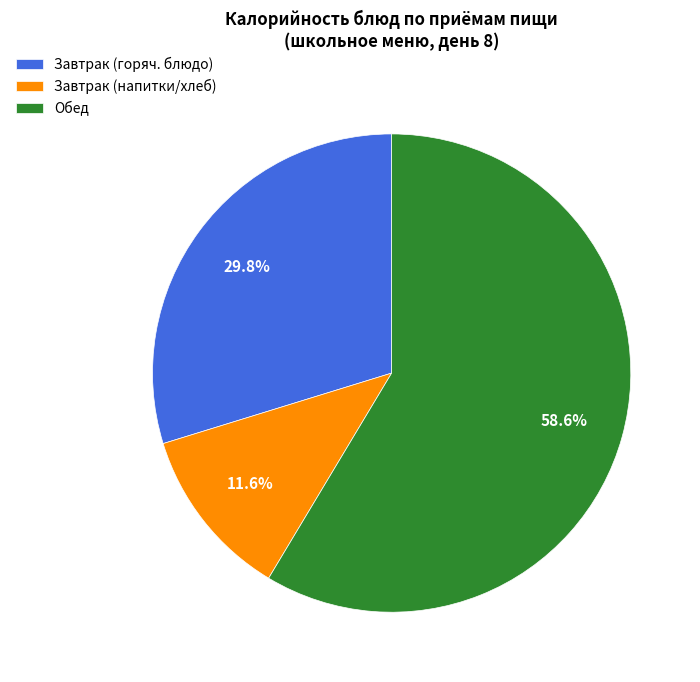

Which has a higher value, Обед or Завтрак (напитки/хлеб)?

Обед